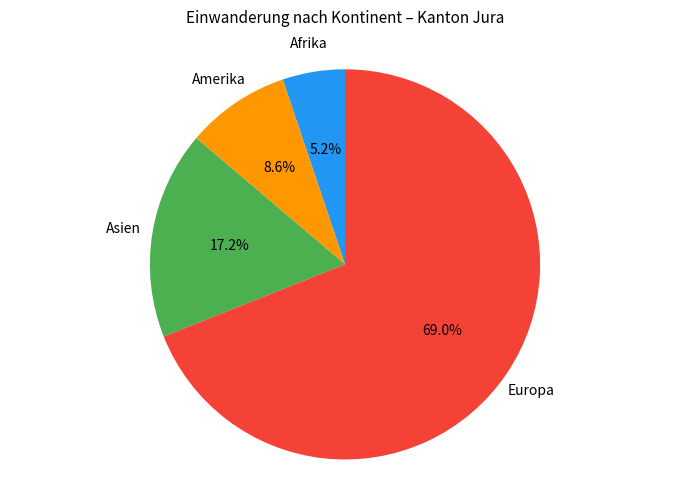

Is there a majority slice in this chart?

Yes